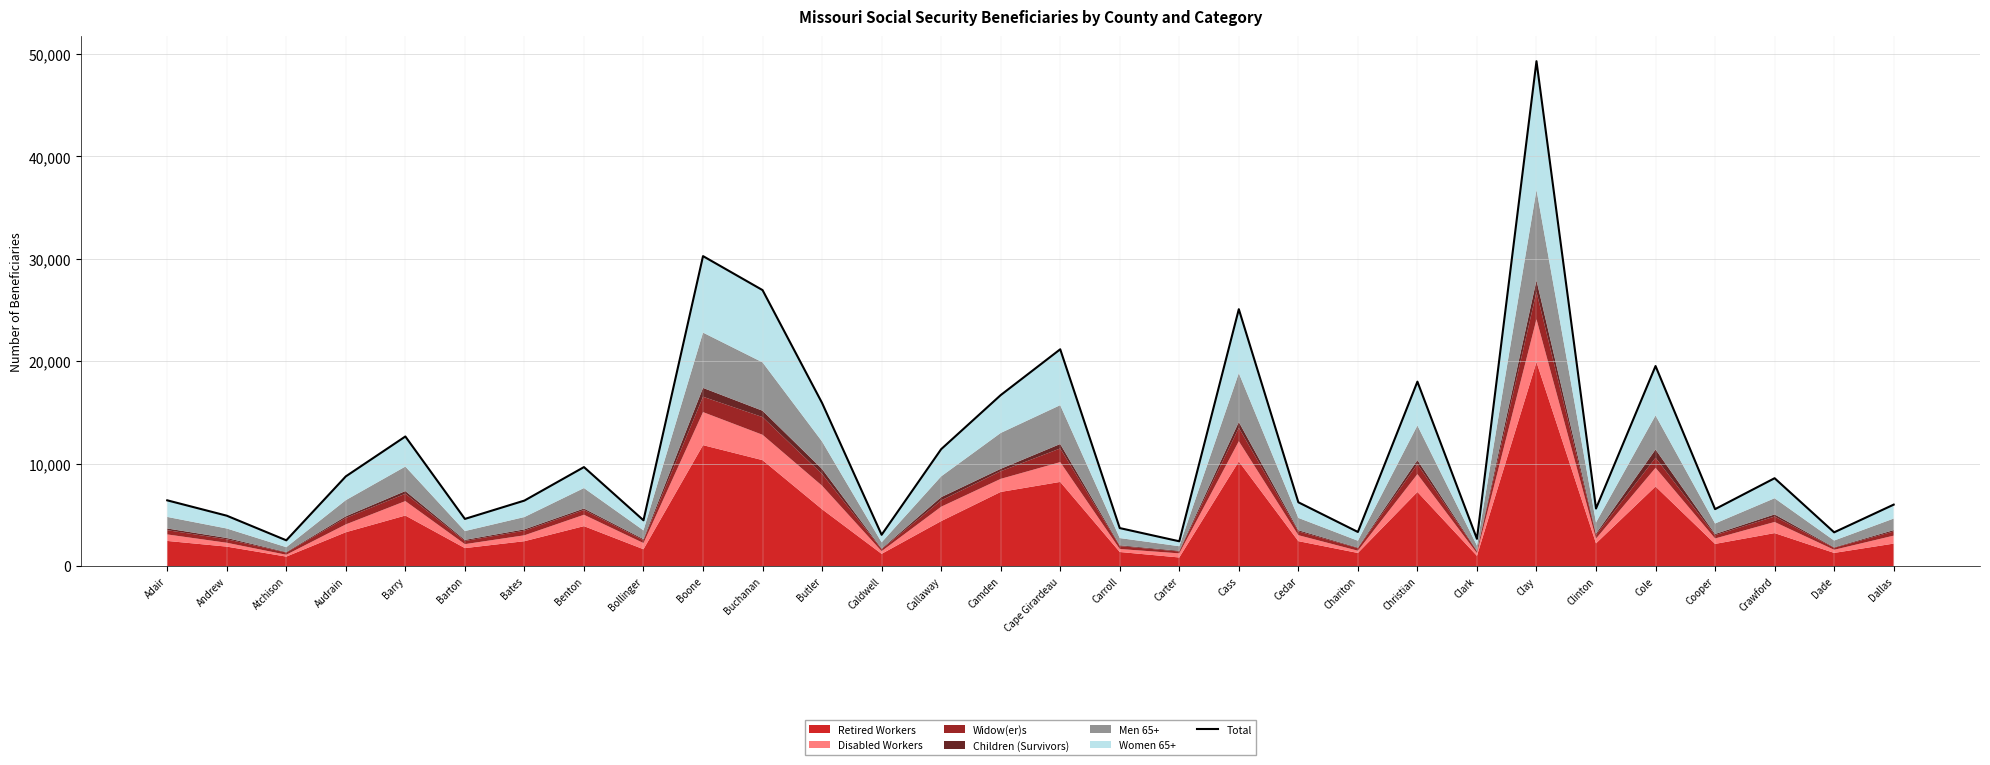

What is the difference between the values at Atchison and Caldwell?

540